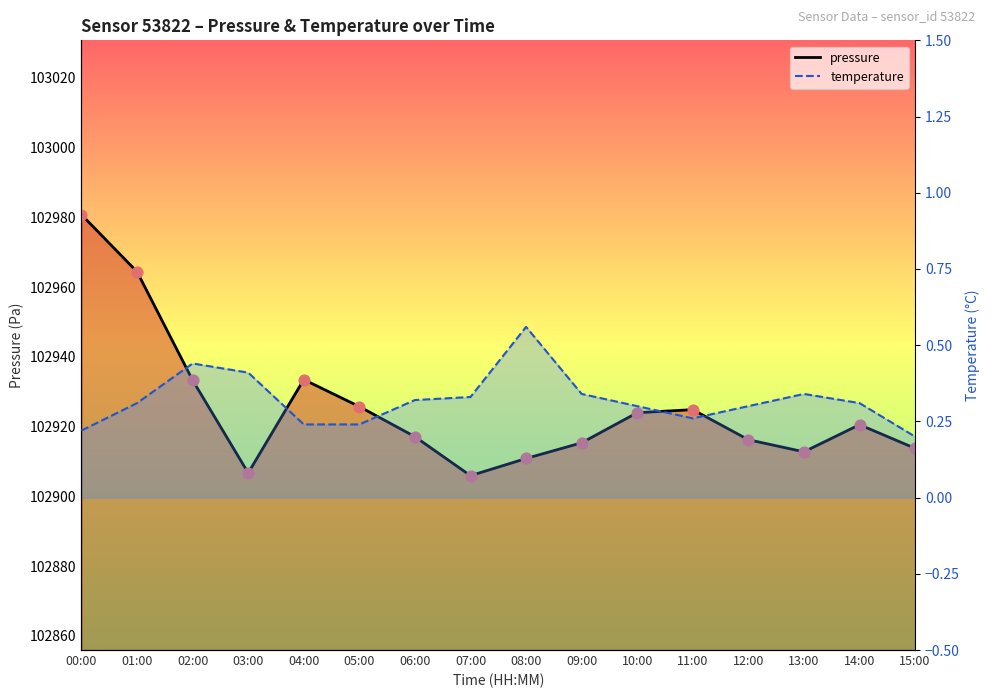

Which series contains the highest Y value?

pressure (line)